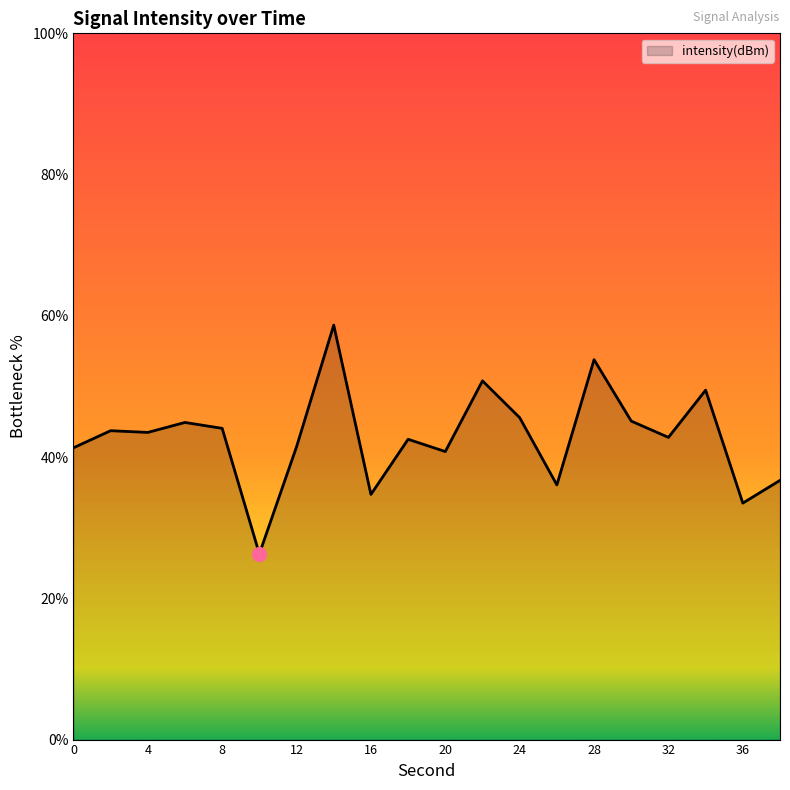

What is the difference between the maximum and minimum values?

32.4